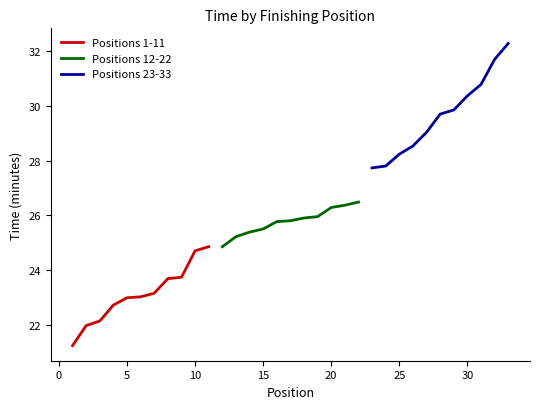

What is the highest value of the Positions 12-22 series?

26.5